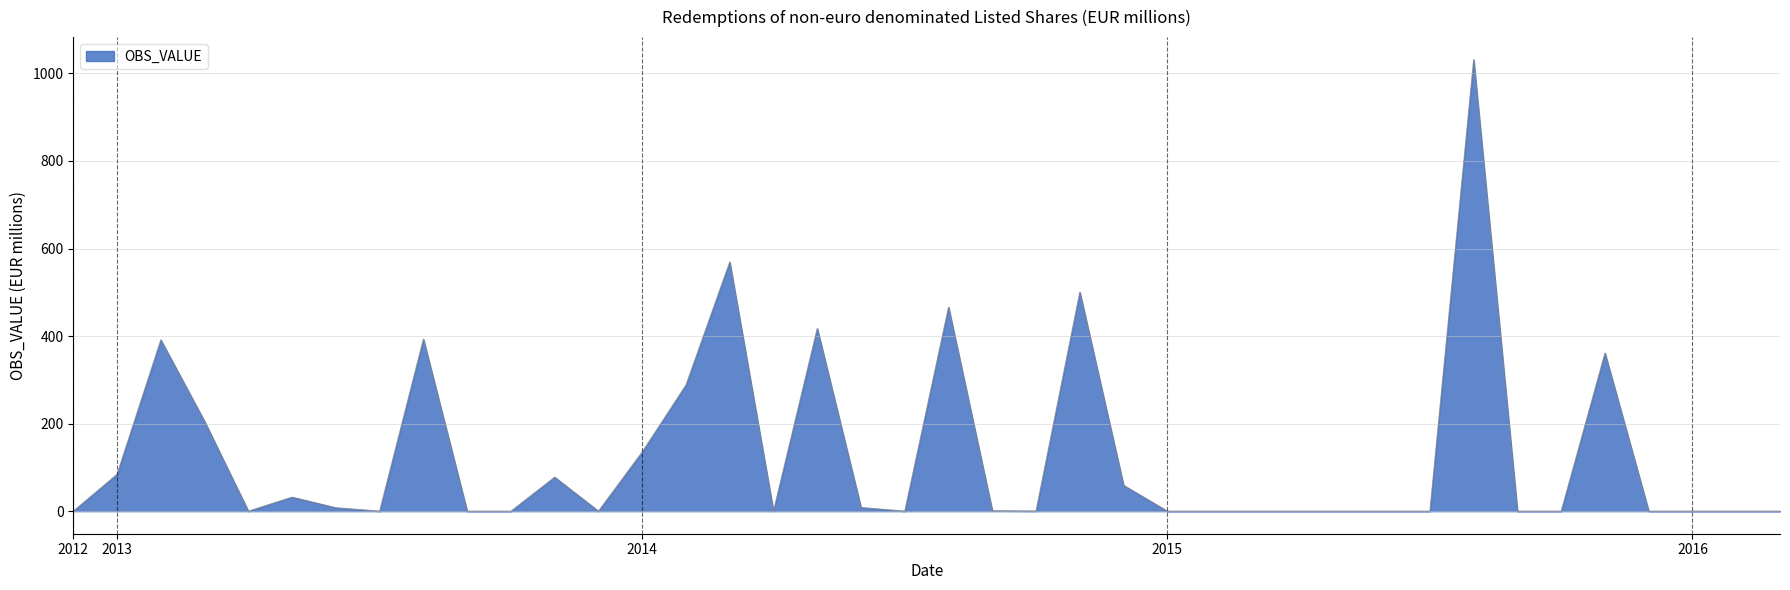

List the labels in order of value, largest first.

2015-08, 2014-03, 2014-11, 2014-08, 2014-05, 2013-08, 2013-02, 2015-11, 2014-02, 2013-03, 2014-01, 2013-01, 2013-11, 2014-12, 2013-05, 2014-06, 2013-06, 2014-09, 2014-10, 2012-12, 2013-04, 2013-07, 2013-09, 2013-10, 2013-12, 2014-04, 2014-07, 2015-01, 2015-02, 2015-03, 2015-04, 2015-05, 2015-06, 2015-07, 2015-09, 2015-10, 2015-12, 2016-01, 2016-02, 2016-03